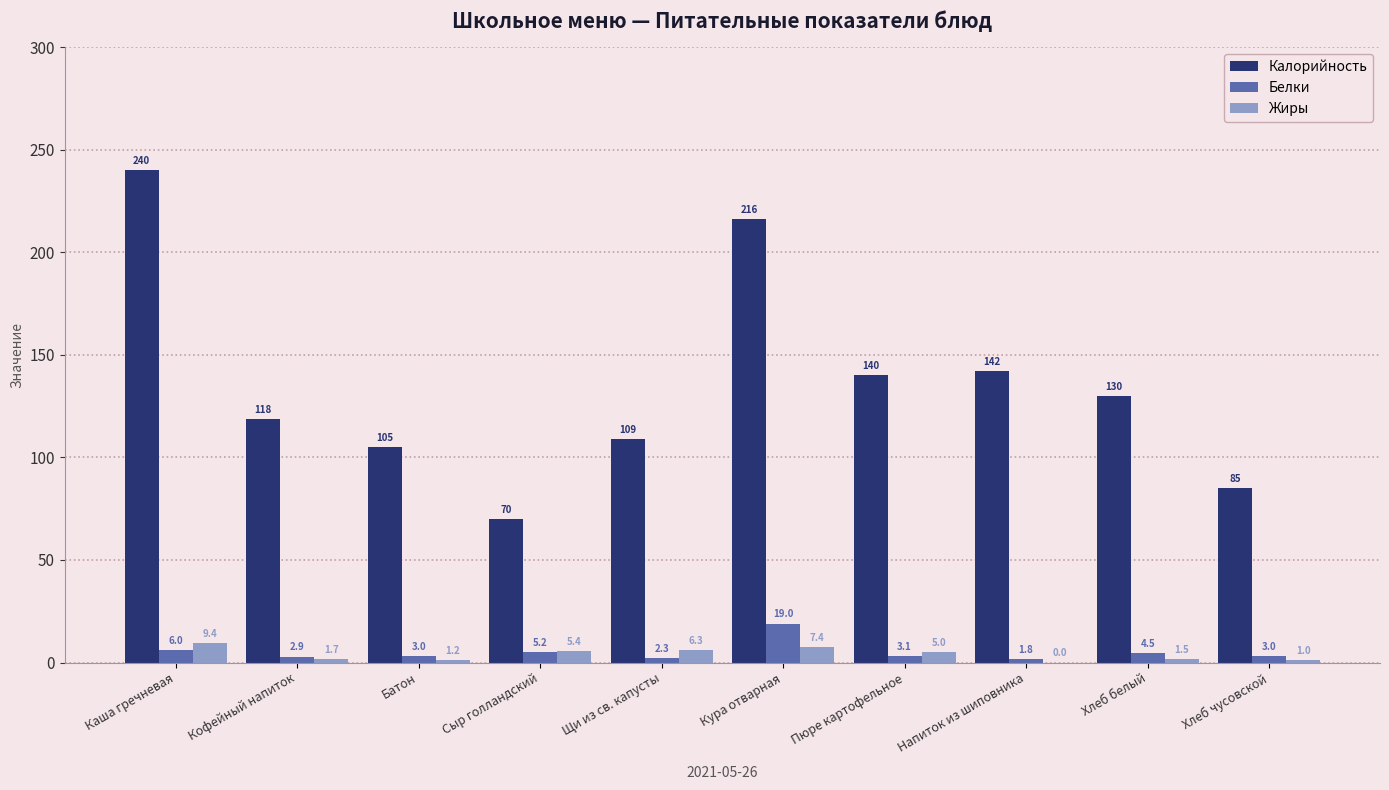

The value of Калорийность at Пюре картофельное is 140.0. True or false?

True